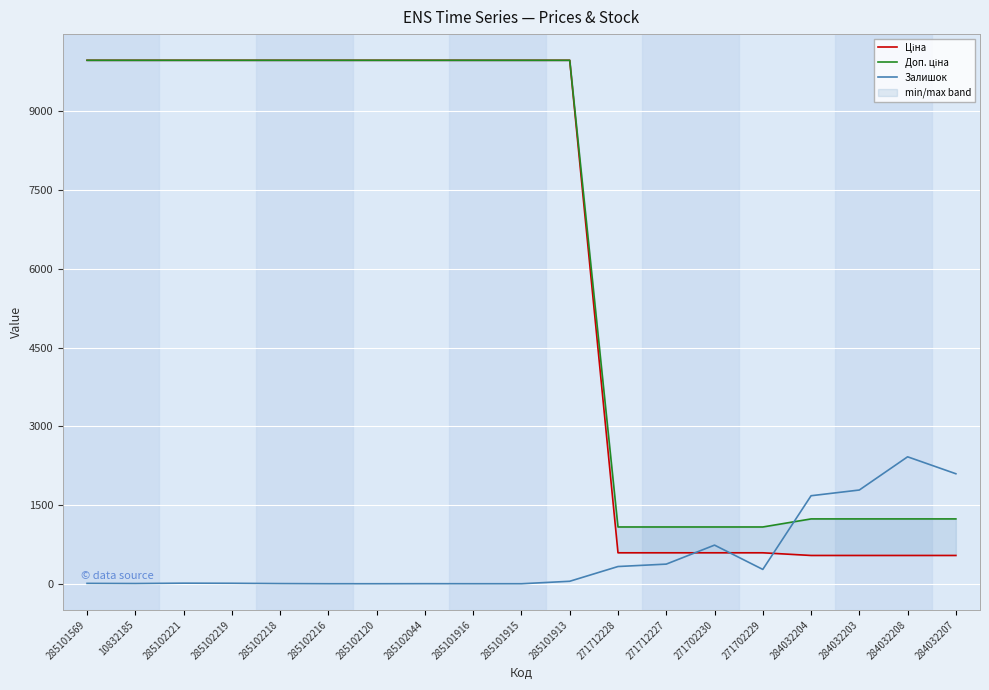

Between 285101913 and 284032203, which series saw the biggest shift?

Ціна